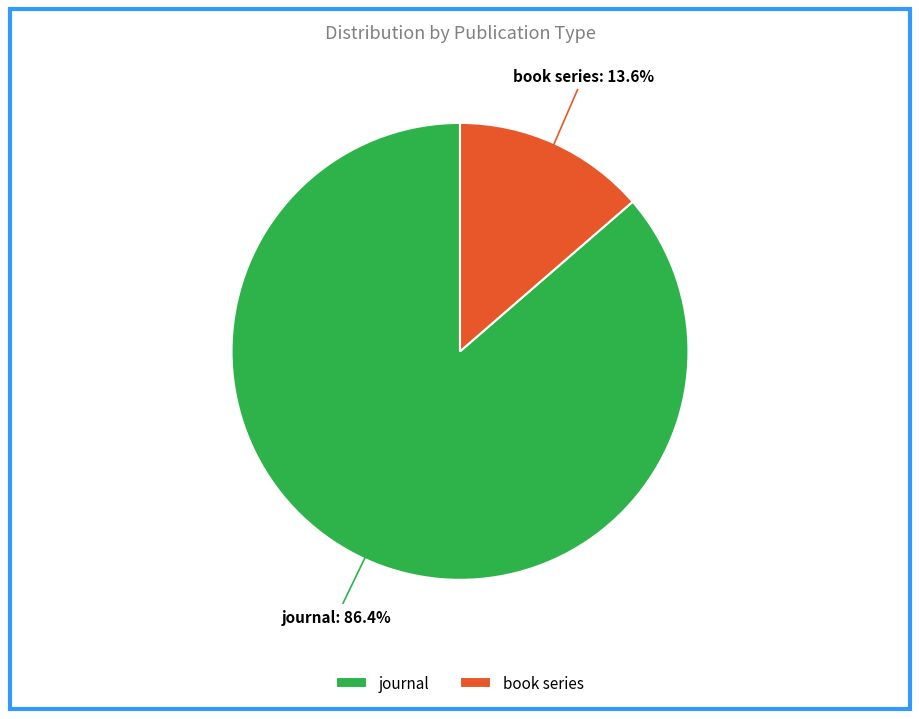

To the nearest percent, what is the average slice percentage?

50%